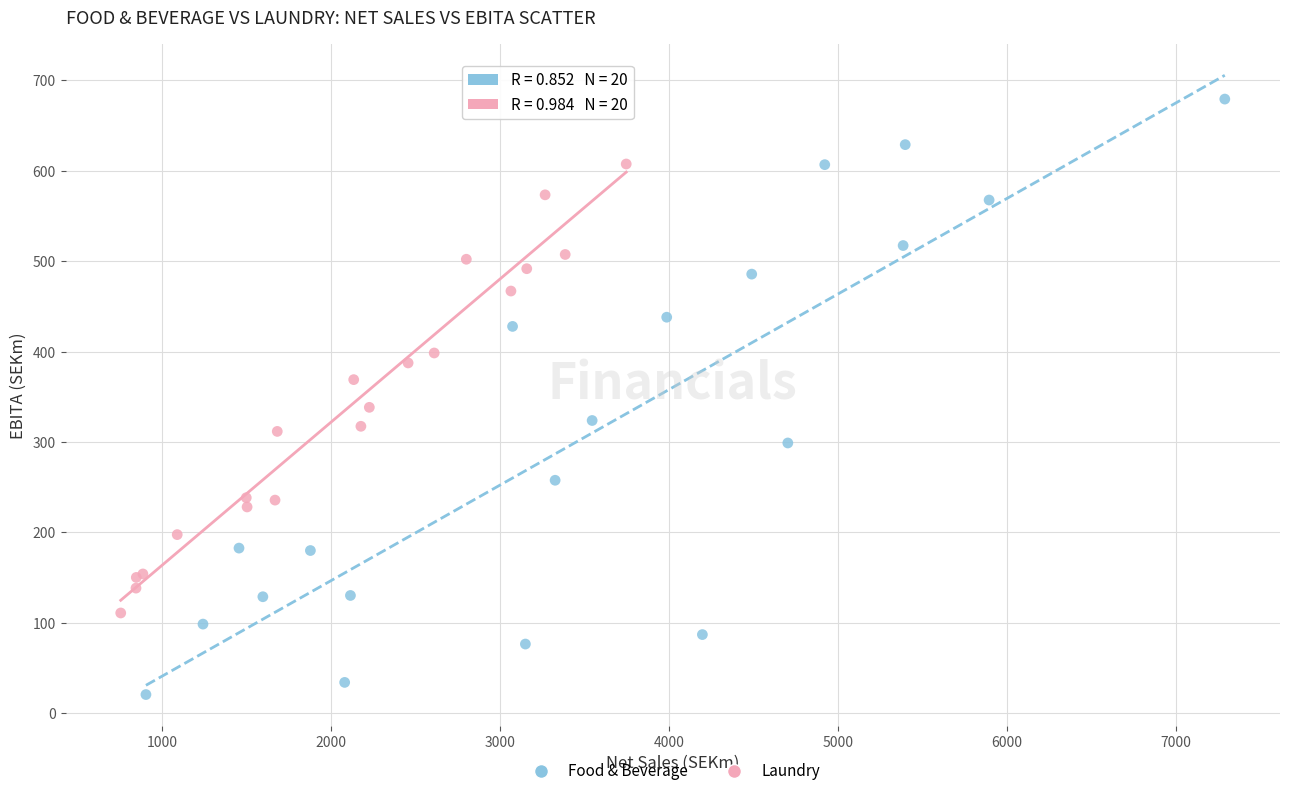

Which series reaches the maximum Y coordinate?

Food & Beverage